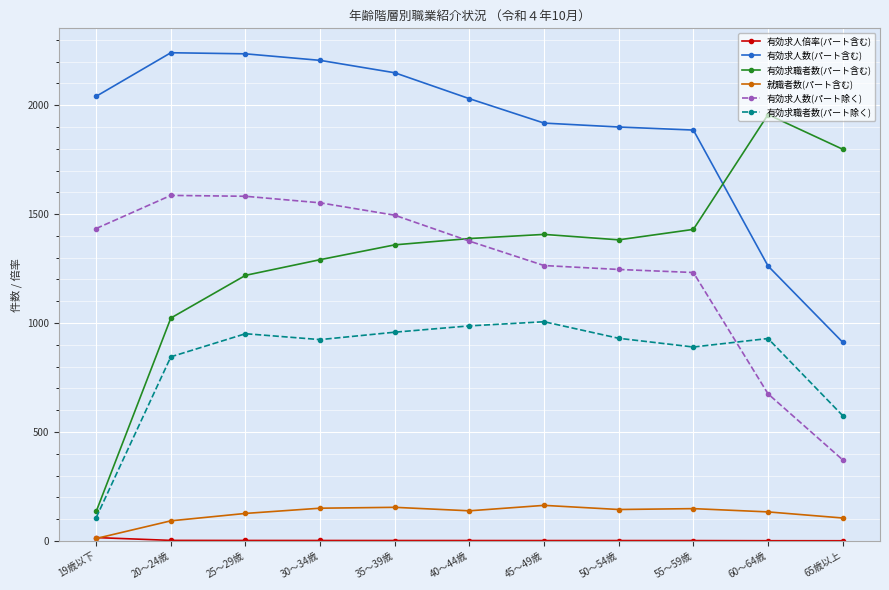

Which series has the largest range (max minus min)?

有効求職者数(パート含む)